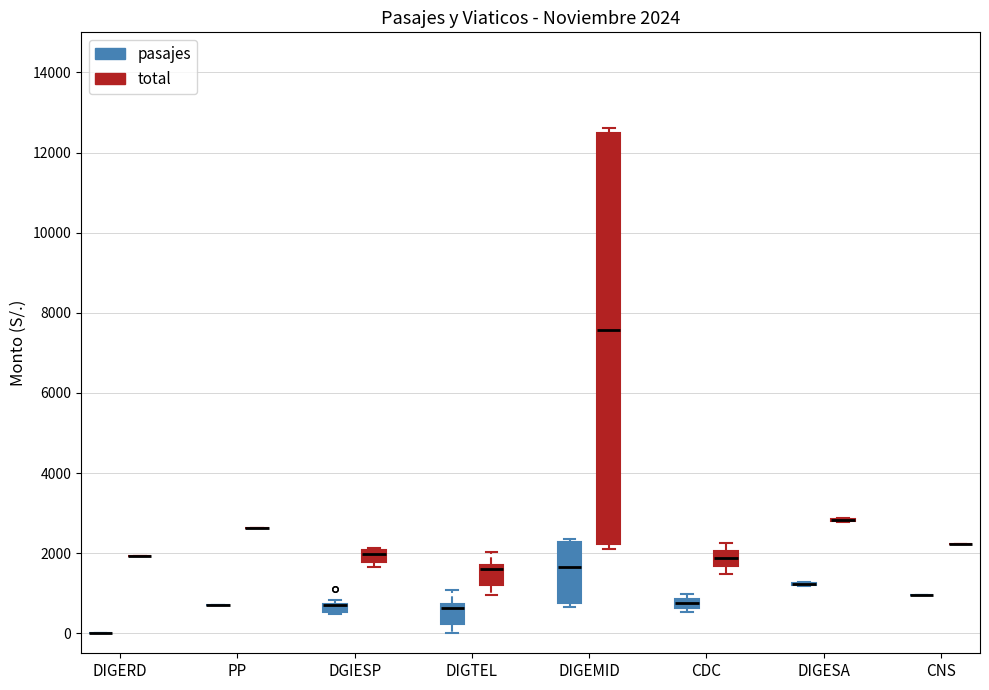

Which box is the tallest, from its lower edge to its upper edge?

DIGEMID (total)